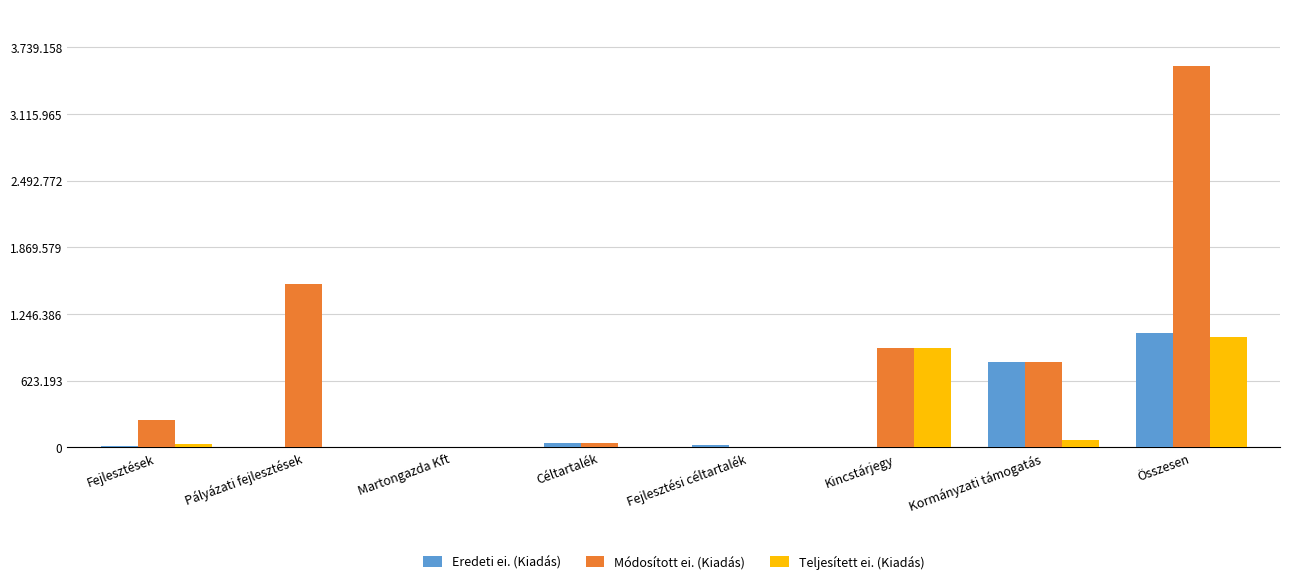

What is the highest value of the Módosított ei. (Kiadás) series?

3561103